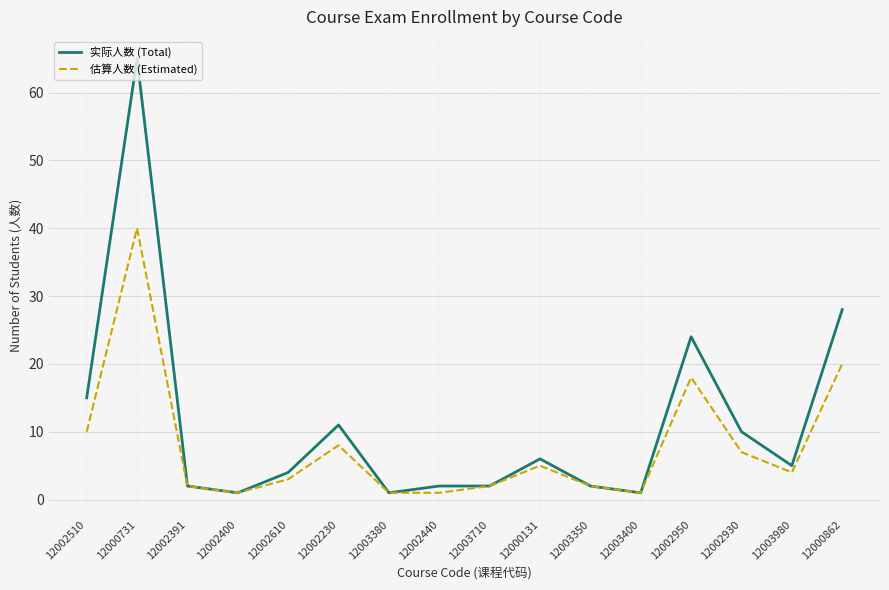

Reading left to right, what are all the values shown in this chart?

实际人数 (Total): 12002510=15	12000731=65	12002391=2	12002400=1	12002610=4	12002230=11	12003380=1	12002440=2	12003710=2	12000131=6	12003350=2	12003400=1	12002950=24	12002930=10	12003980=5	12000862=28
估算人数 (Estimated): 12002510=10	12000731=40	12002391=2	12002400=1	12002610=3	12002230=8	12003380=1	12002440=1	12003710=2	12000131=5	12003350=2	12003400=1	12002950=18	12002930=7	12003980=4	12000862=20